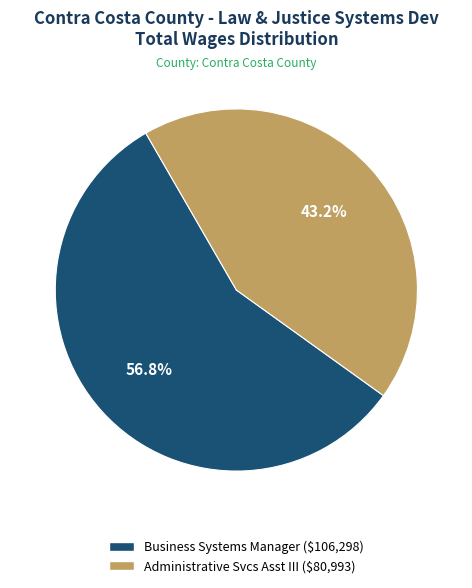

How much of the chart is everything except Administrative Svcs Asst III?

56.8%